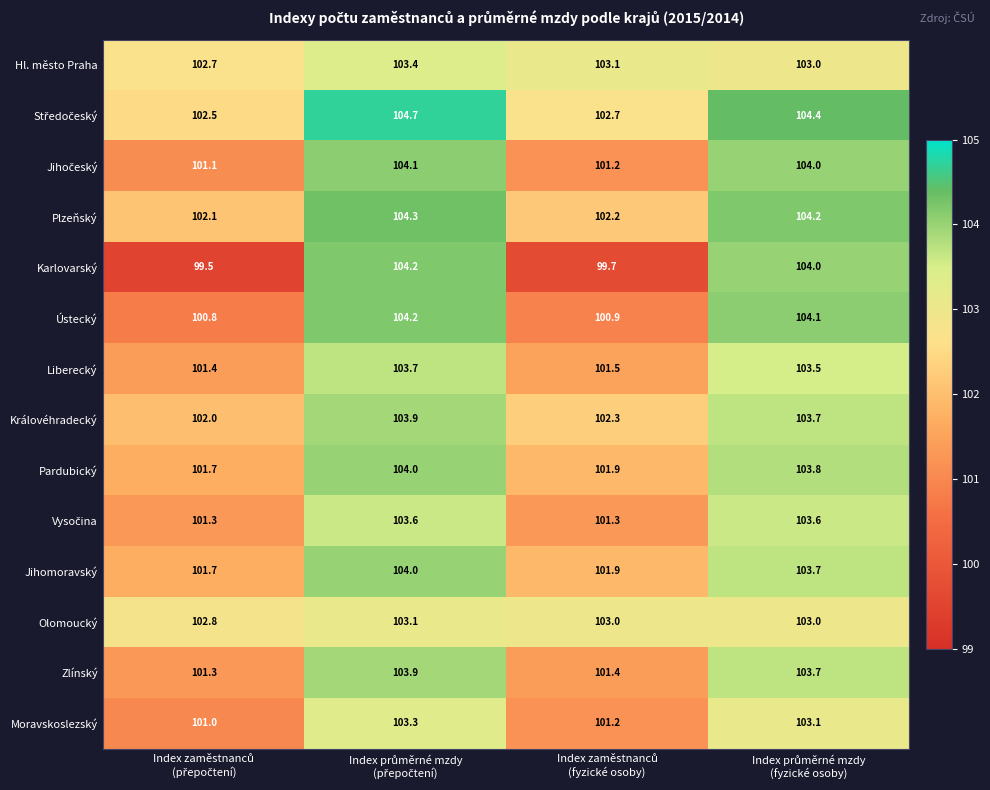

Which series has the largest range (max minus min)?

Karlovarský